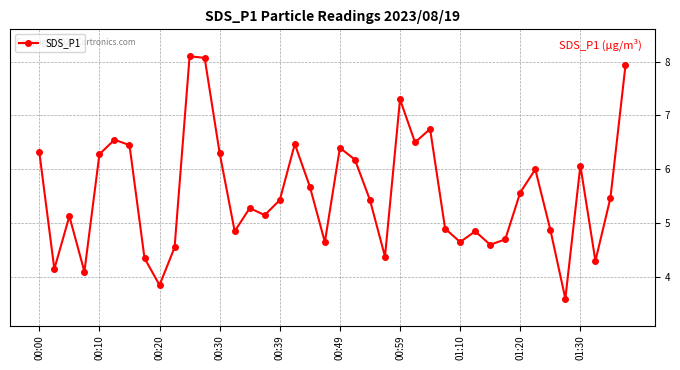

How many interior local valleys (lower than both neighbors) does the data have?

12